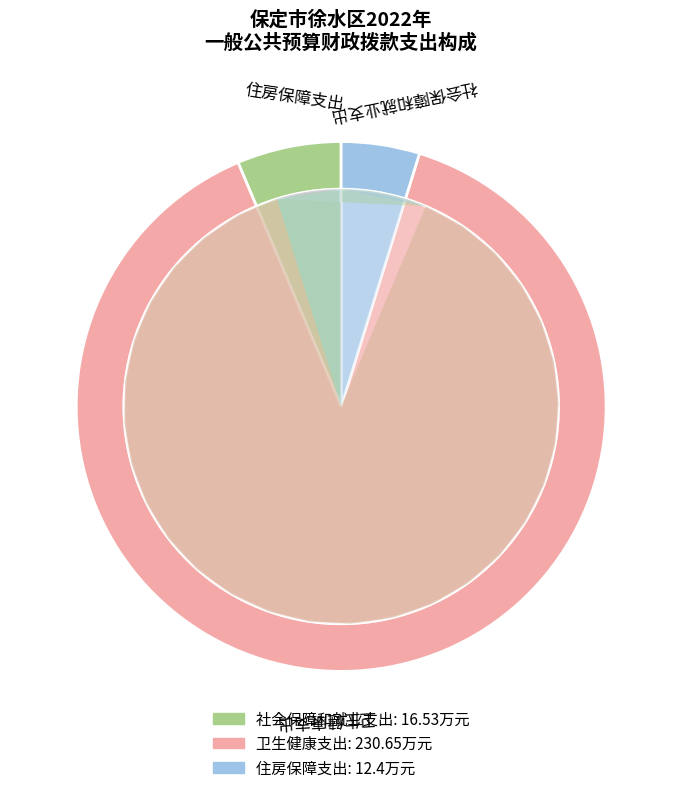

To the nearest percent, what portion does 卫生健康支出 represent?

89%